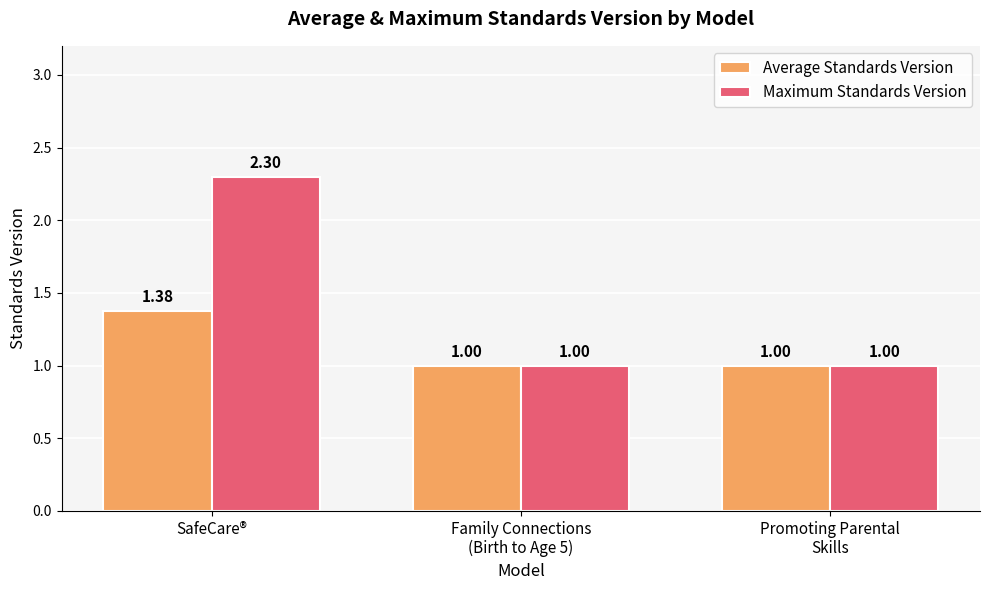

What position from the right is SafeCare®?

3